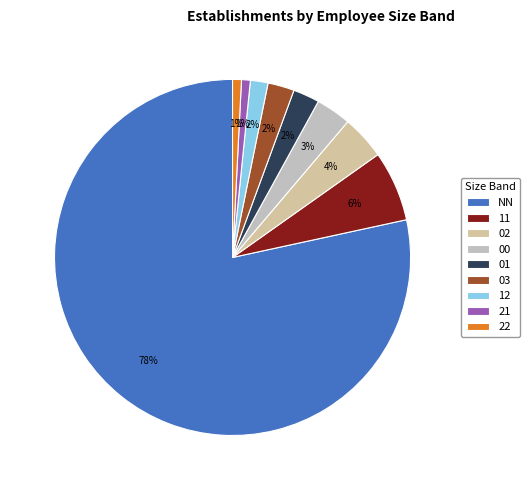

Which slice represents more than half of the pie?

NN